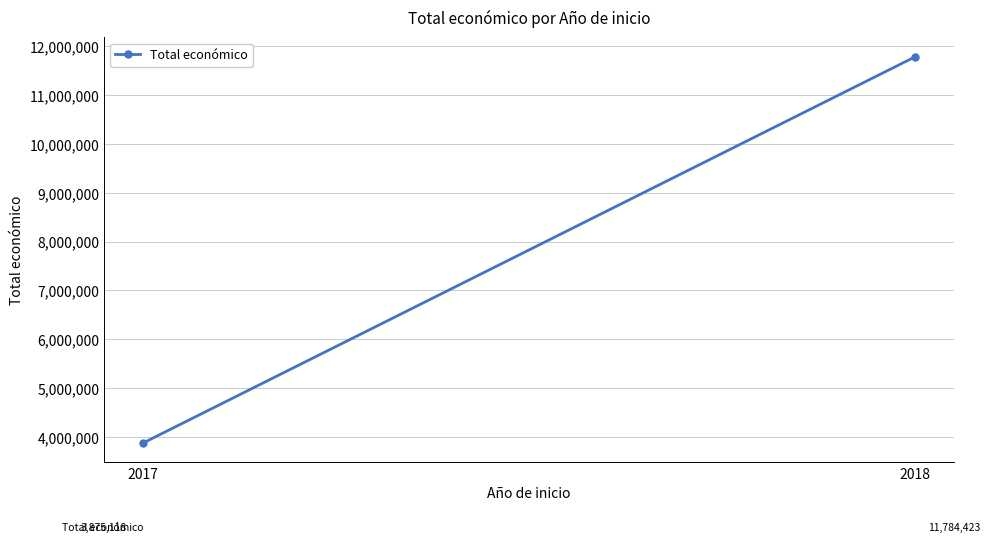

Which has a higher value, 2018 or 2017?

2018